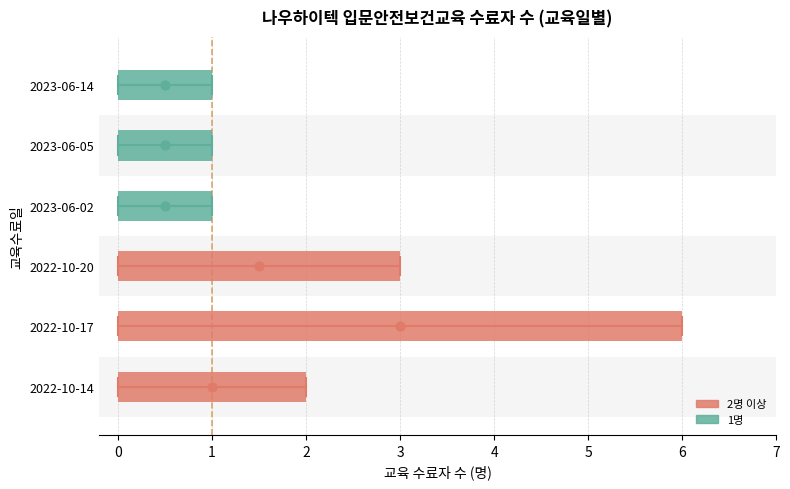

Approximately how many times larger is the value at 2023-06-02 compared to 2023-06-05?

1.0